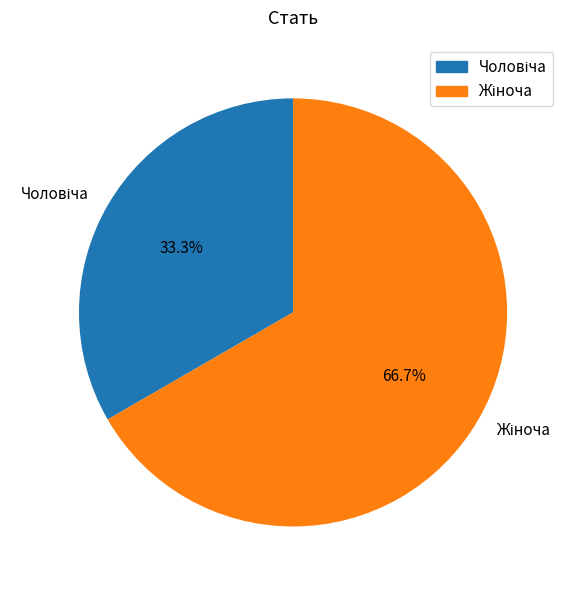

Is there any slice that represents more than half of the pie?

Yes